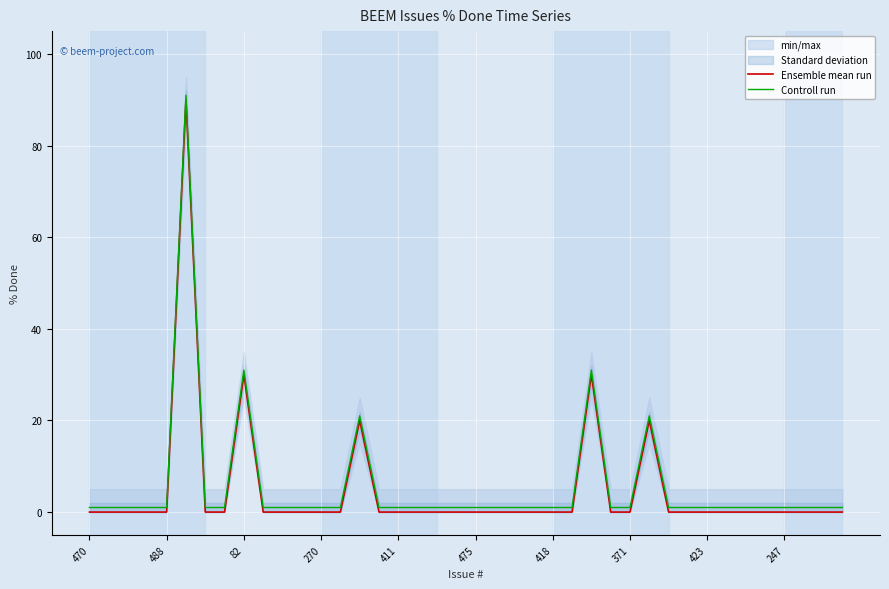

Is it true that Controll run equals 1 at 470?

True